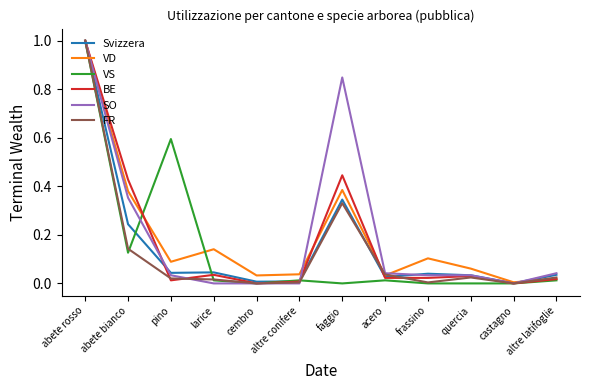

The value of Svizzera at altre conifere is 0.0. True or false?

True